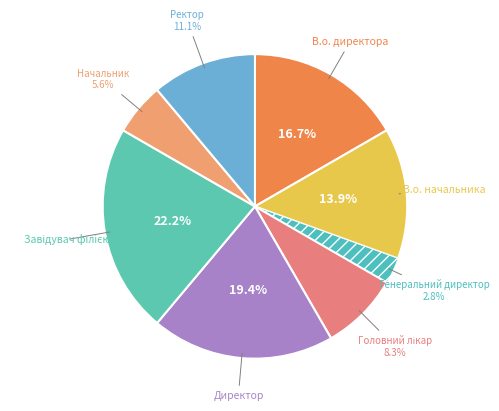

Which slice is the smallest?

Генеральний директор